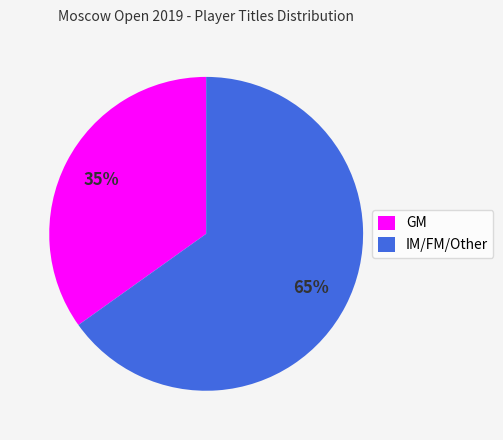

How many segments does this pie chart have?

2